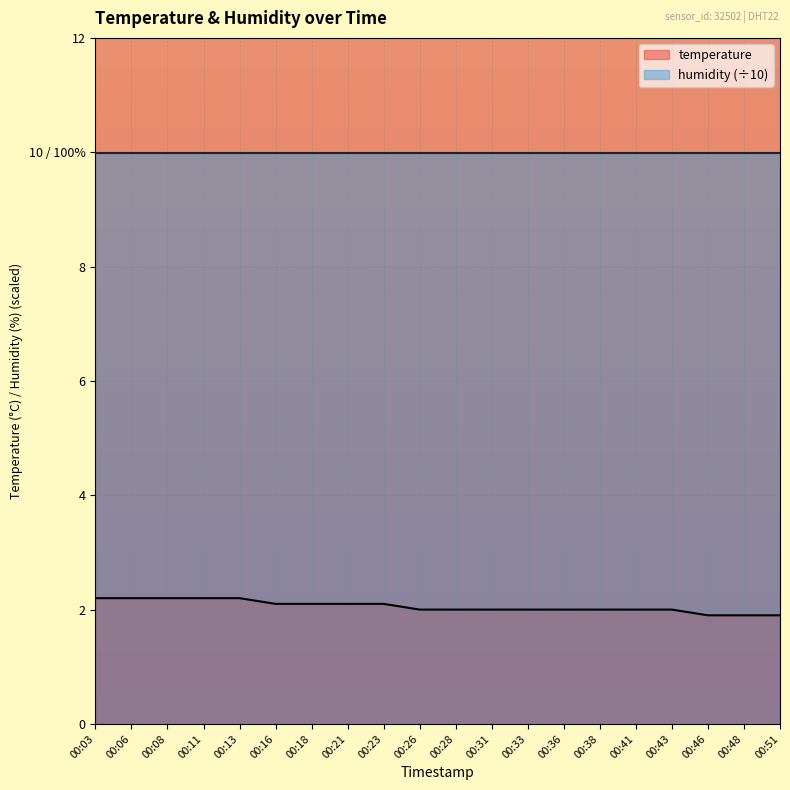

What is the difference between the values at 00:18 and 00:33?

0.1